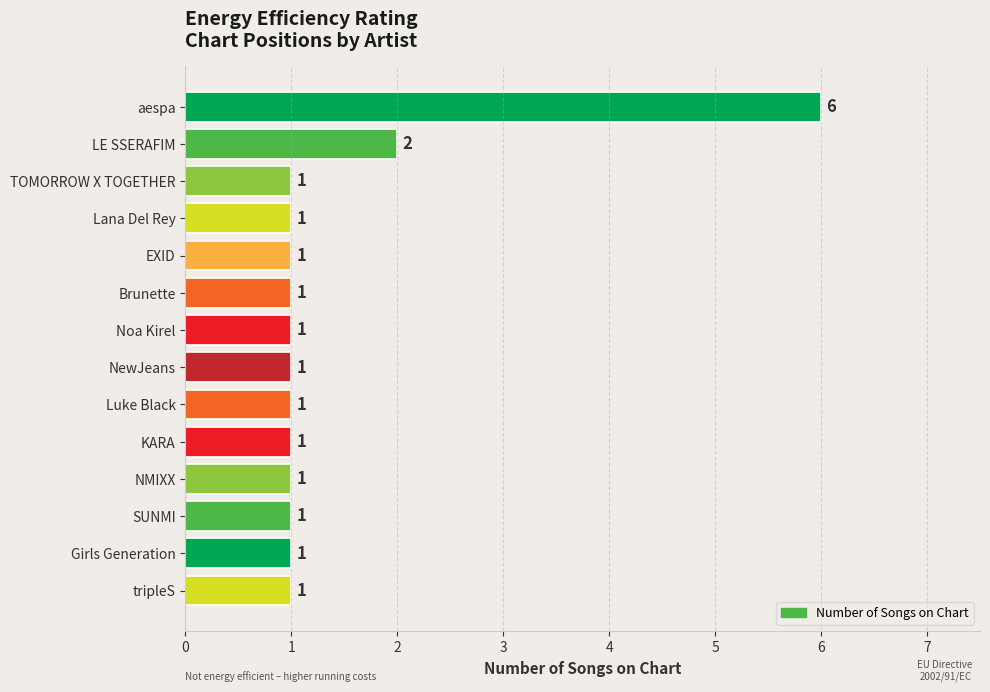

What is the difference between the maximum and minimum values?

5